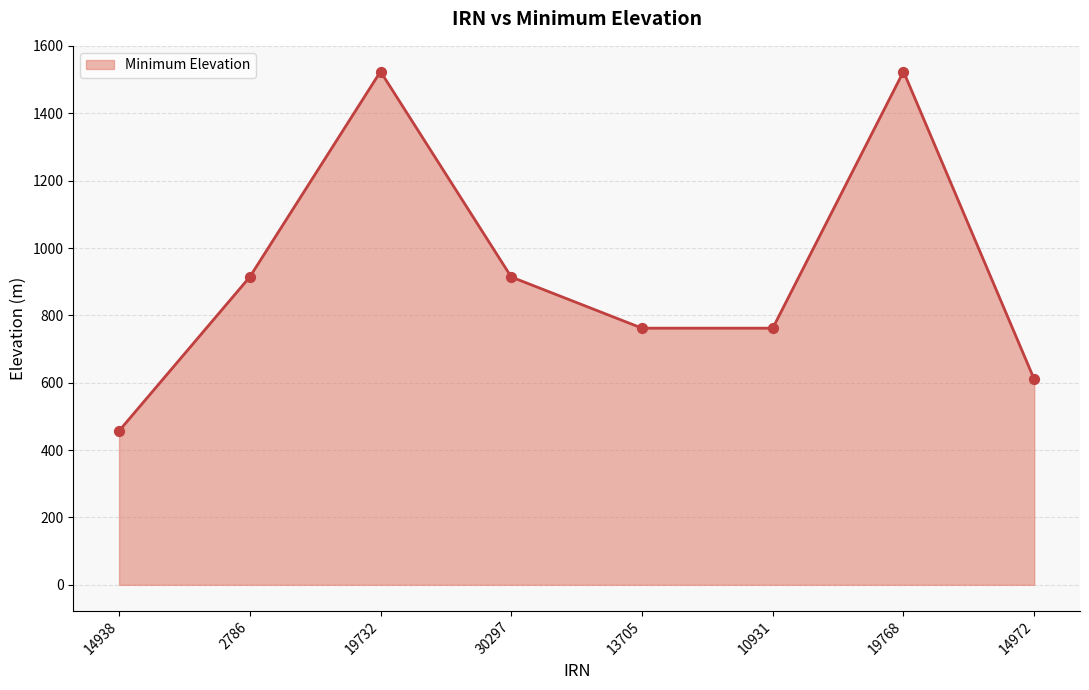

What is the ratio of the value at 19768 to the value at 14972?

2.5